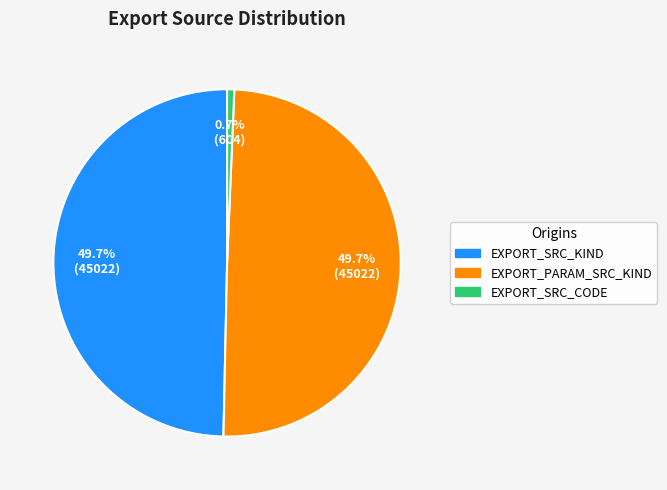

Do EXPORT_SRC_KIND and EXPORT_PARAM_SRC_KIND together represent more than half of the pie?

Yes